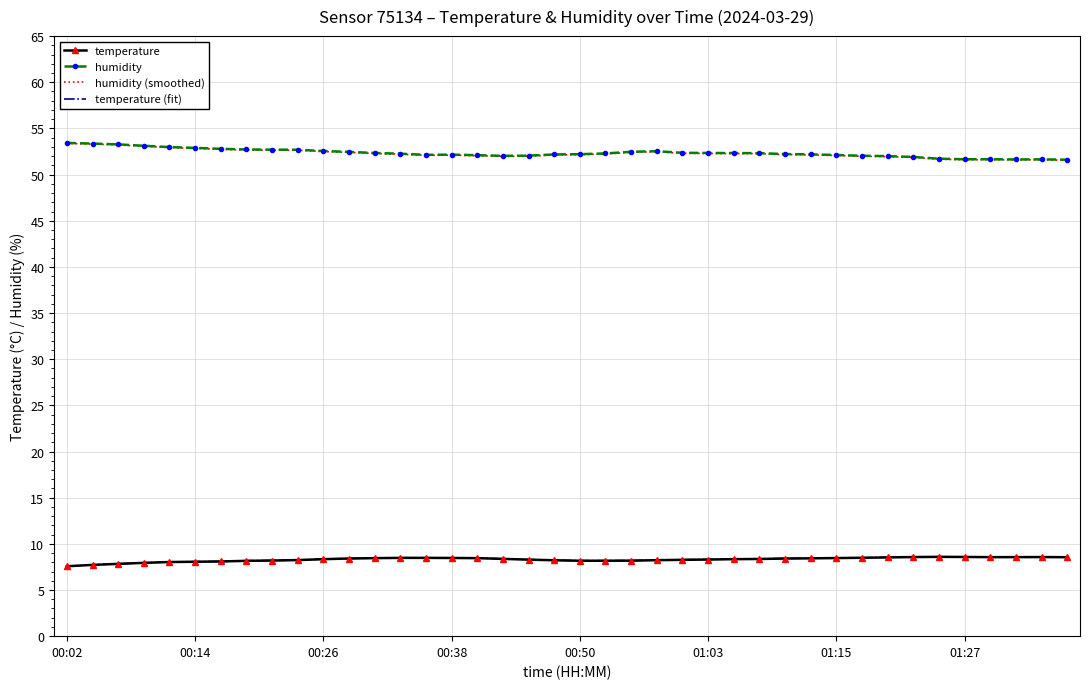

True or false: temperature and humidity intersect in this chart.

False